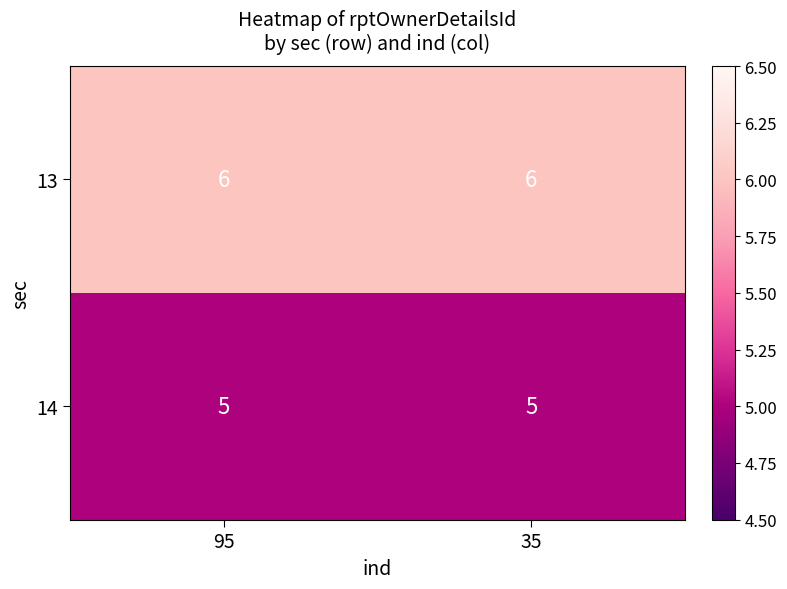

What is the maximum value shown in the chart?

6